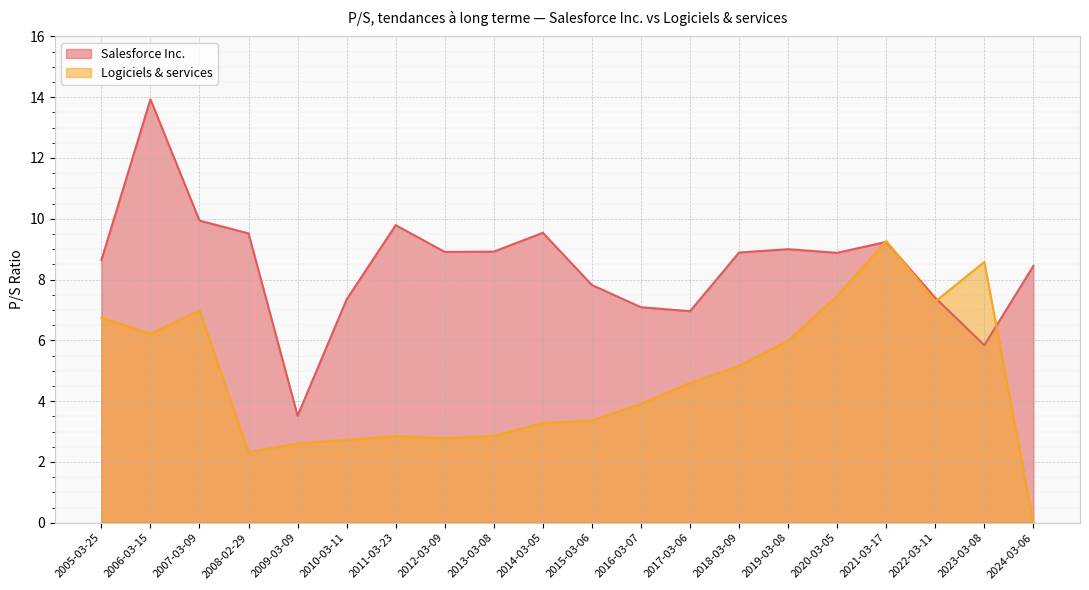

How many interior local valleys does the Salesforce Inc. series have?

5